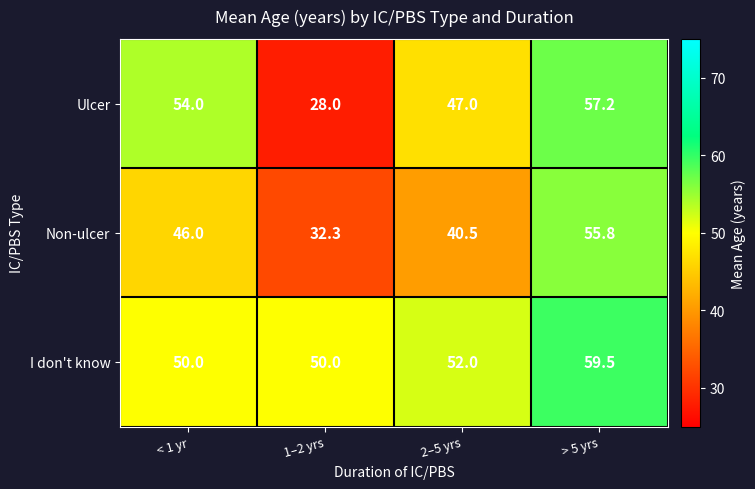

Reading left to right, what are all the values shown in this chart?

Ulcer: < 1 yr=54.0	1–2 yrs=28.0	2–5 yrs=47.0	> 5 yrs=57.2
Non-ulcer: < 1 yr=46.0	1–2 yrs=32.3	2–5 yrs=40.5	> 5 yrs=55.8
I don't know: < 1 yr=50.0	1–2 yrs=50.0	2–5 yrs=52.0	> 5 yrs=59.5